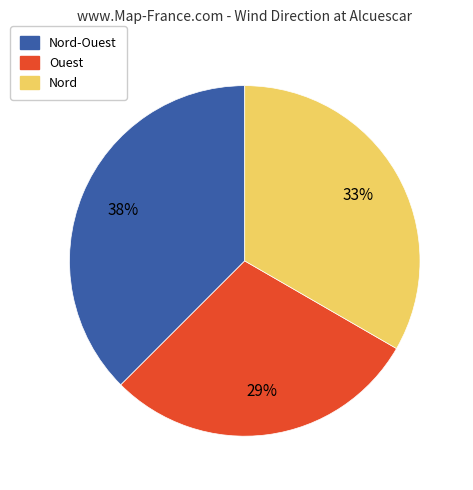

Is there a majority slice in this chart?

No